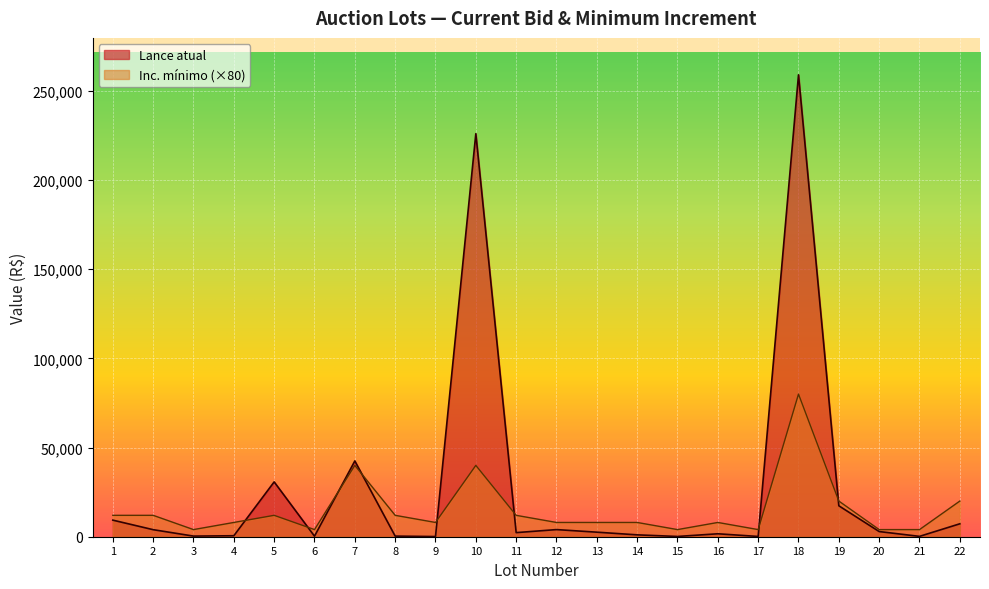

What is the approximate value of Lance atual at 10?

226000